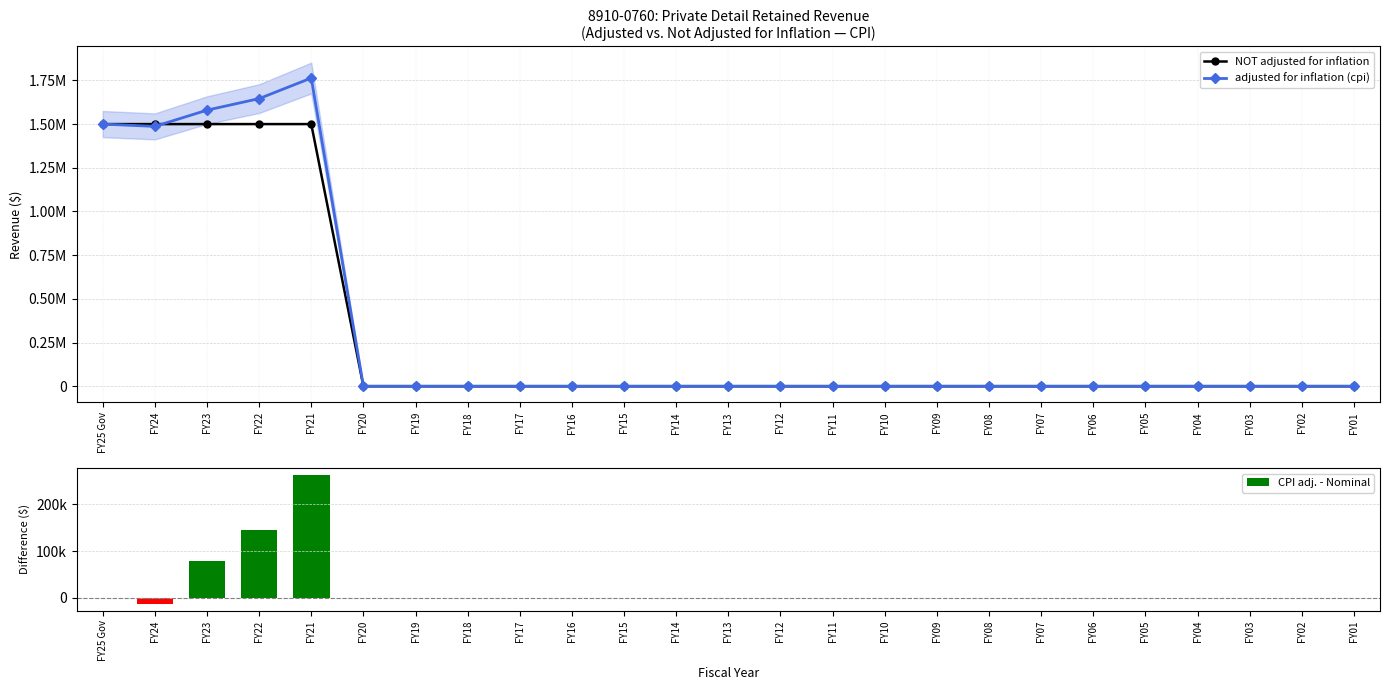

What is the highest value of the NOT adjusted for inflation series?

1500000